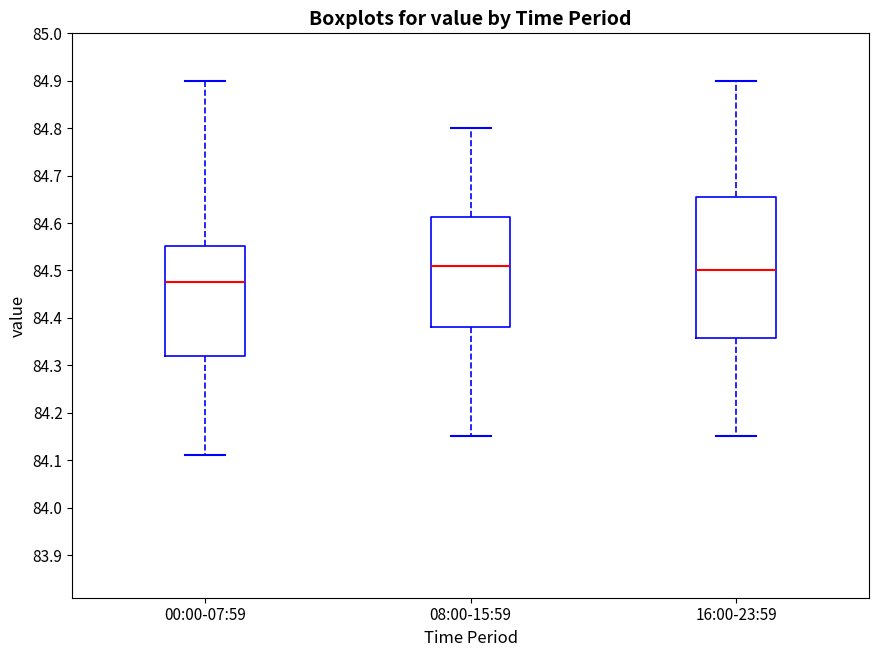

Reading left to right, transcribe this box plot: for each box, give where its median line is, the range the box spans, and where its two whiskers end, as read against the y-axis. The values are not printed on the chart, so give them approximately, as read against the axis.

00:00-07:59: median 84.48, box 84.32 to 84.55, whiskers 84.11 to 84.90
08:00-15:59: median 84.51, box 84.38 to 84.61, whiskers 84.15 to 84.80
16:00-23:59: median 84.50, box 84.36 to 84.66, whiskers 84.15 to 84.90